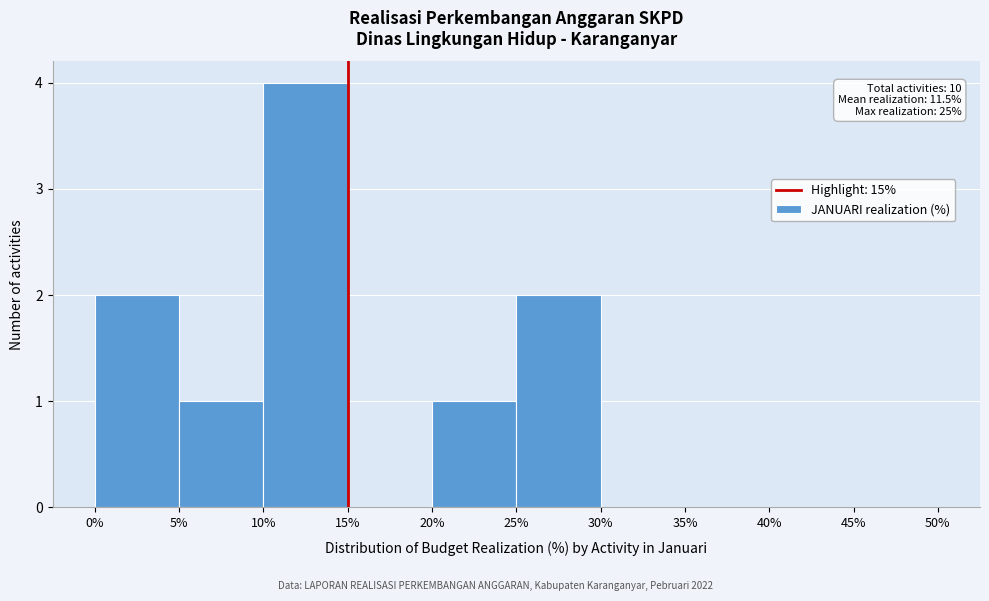

Over which range of the x-axis is the bar tallest?

10% to 15%